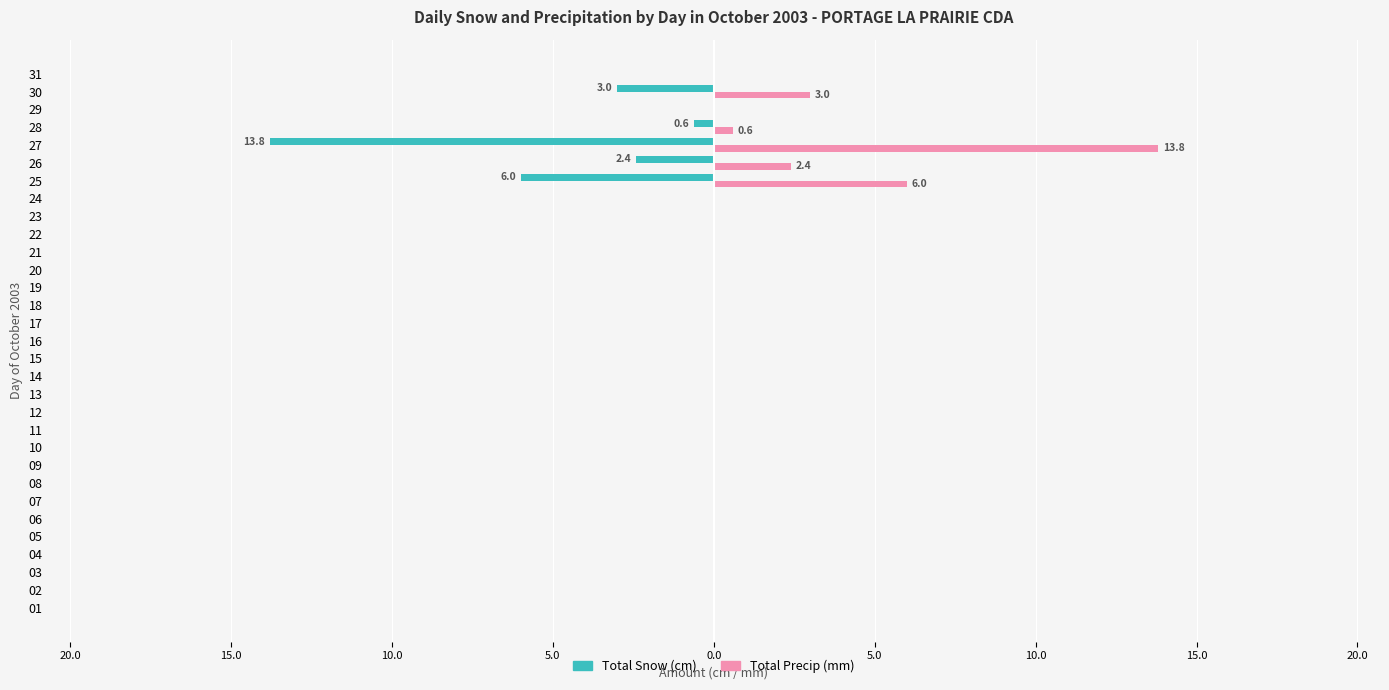

What are all the series names shown in the legend?

Total Snow (cm), Total Precip (mm)